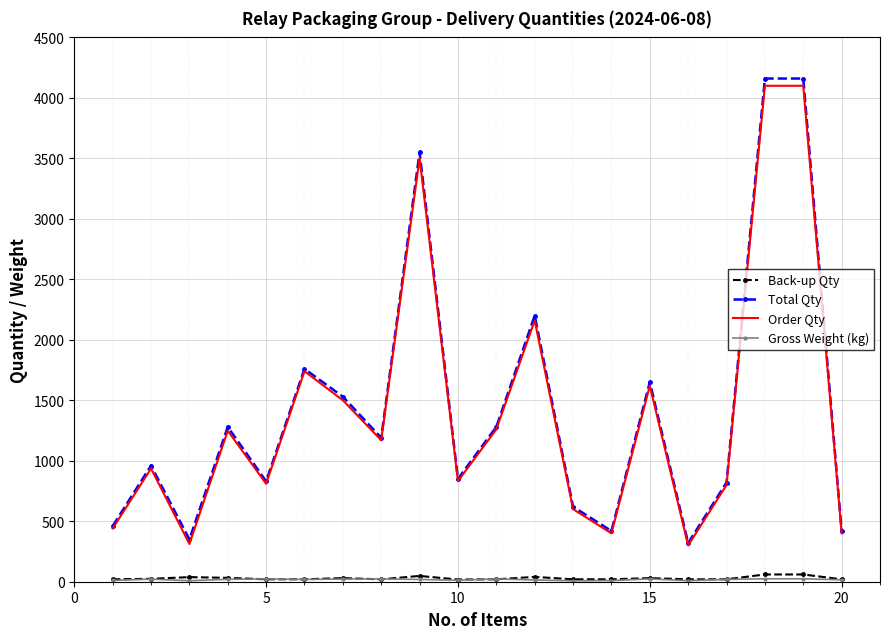

Which series has the widest spread of values?

Total Qty